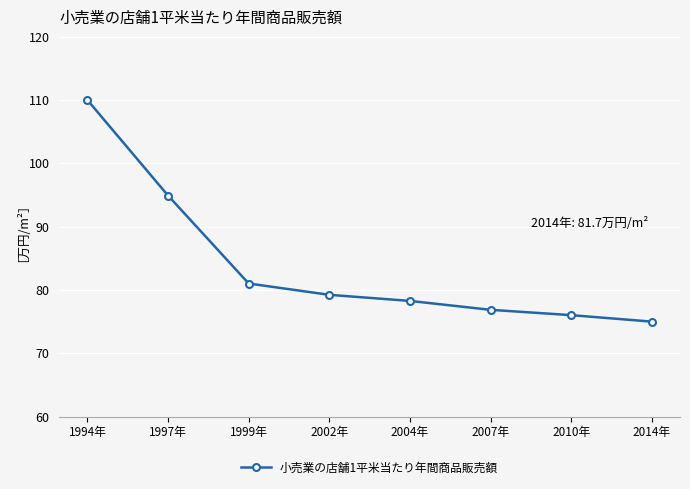

At which label is the value closest to 92?

1997年